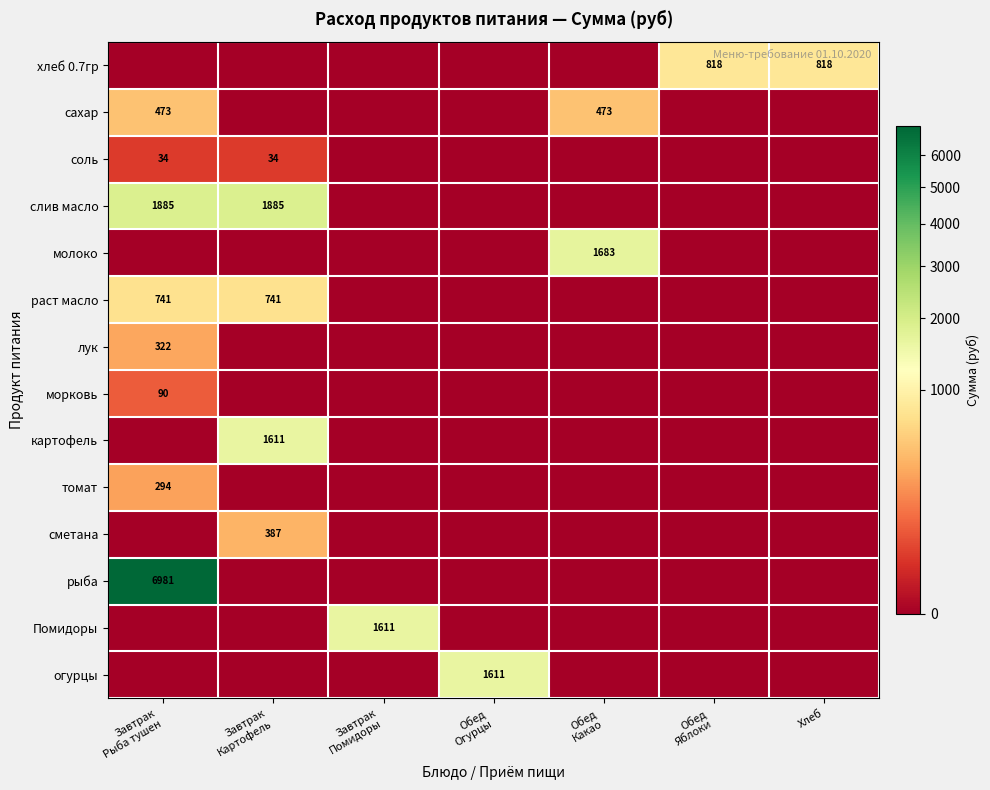

What is the difference between the second highest and second lowest values in the слив масло series?

1885.5